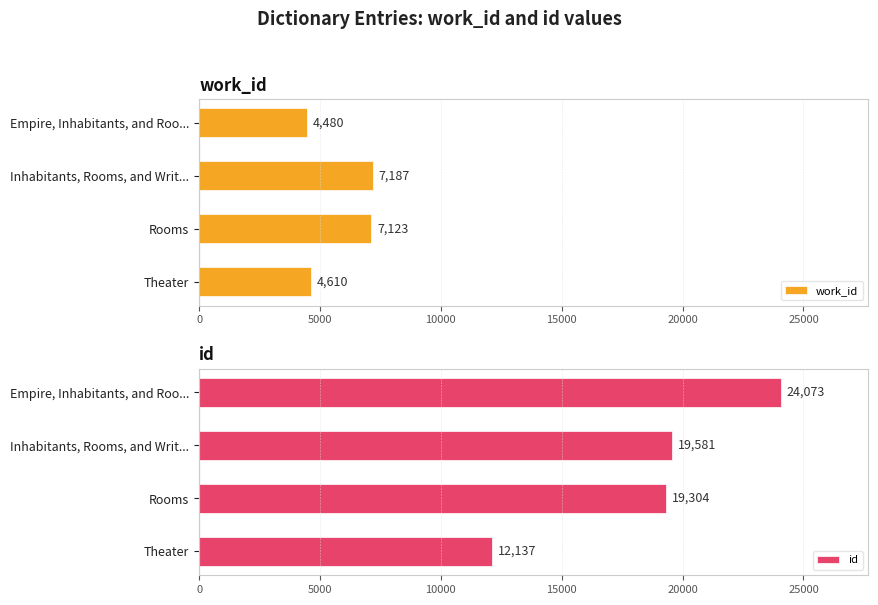

Is it true that work_id equals 7187 at Inhabitants, Rooms, and Writ...?

True